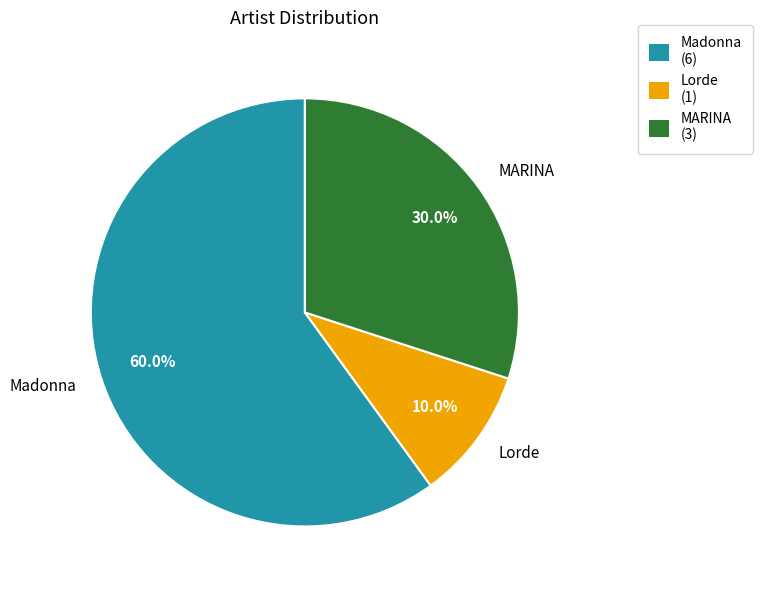

True or false: Madonna accounts for 60% of the total.

True